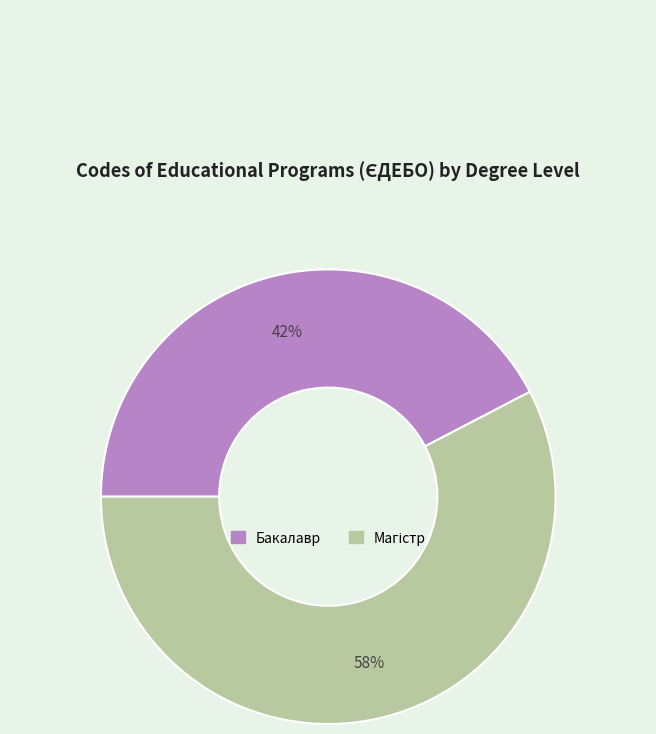

What is the smallest slice in the pie chart?

Бакалавр